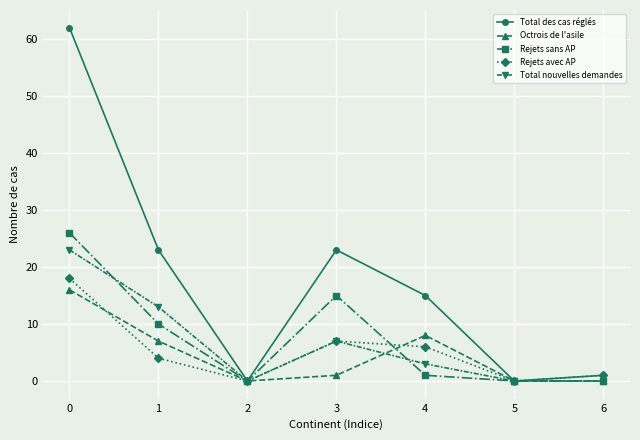

List the series in order of their peak value, lowest first.

Octrois de l'asile, Rejets avec AP, Total nouvelles demandes, Rejets sans AP, Total des cas réglés